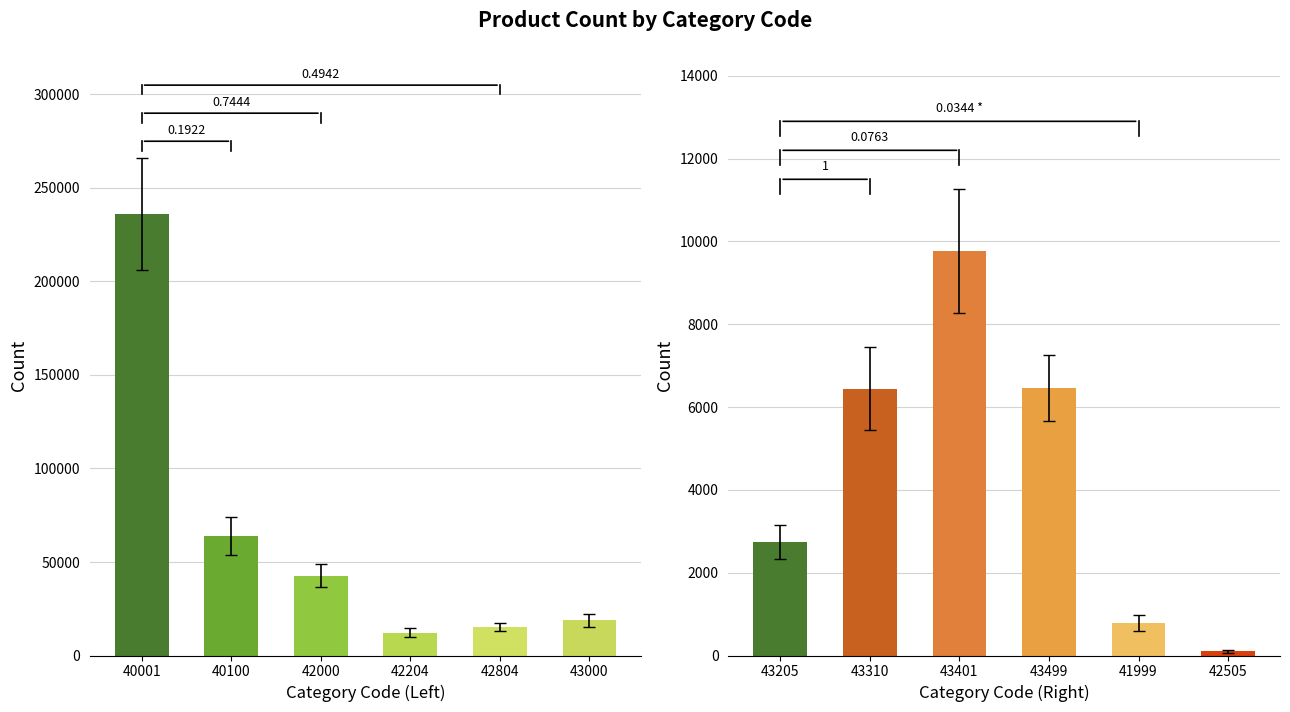

What is the lowest value of the YÊÀÊ series?

100